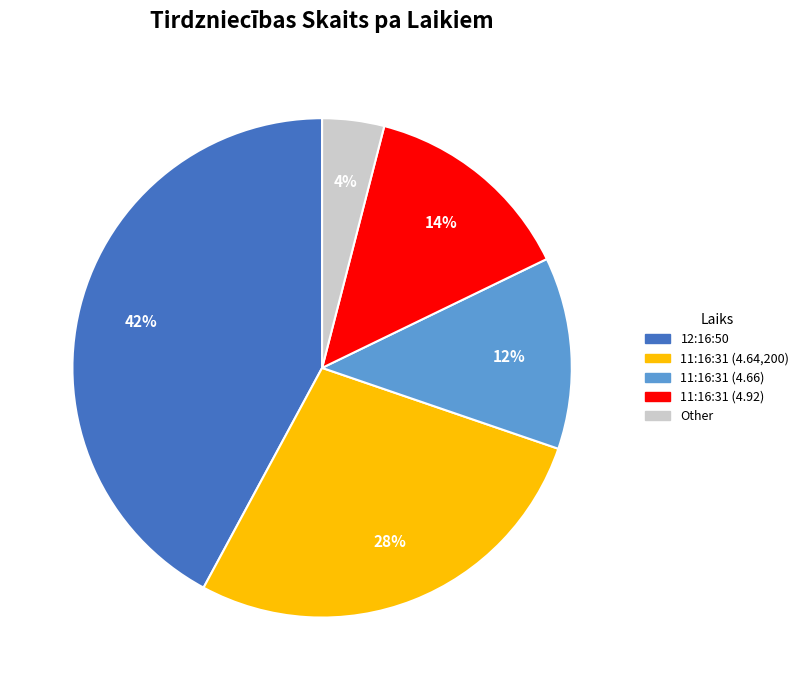

Is there a majority slice in this chart?

No